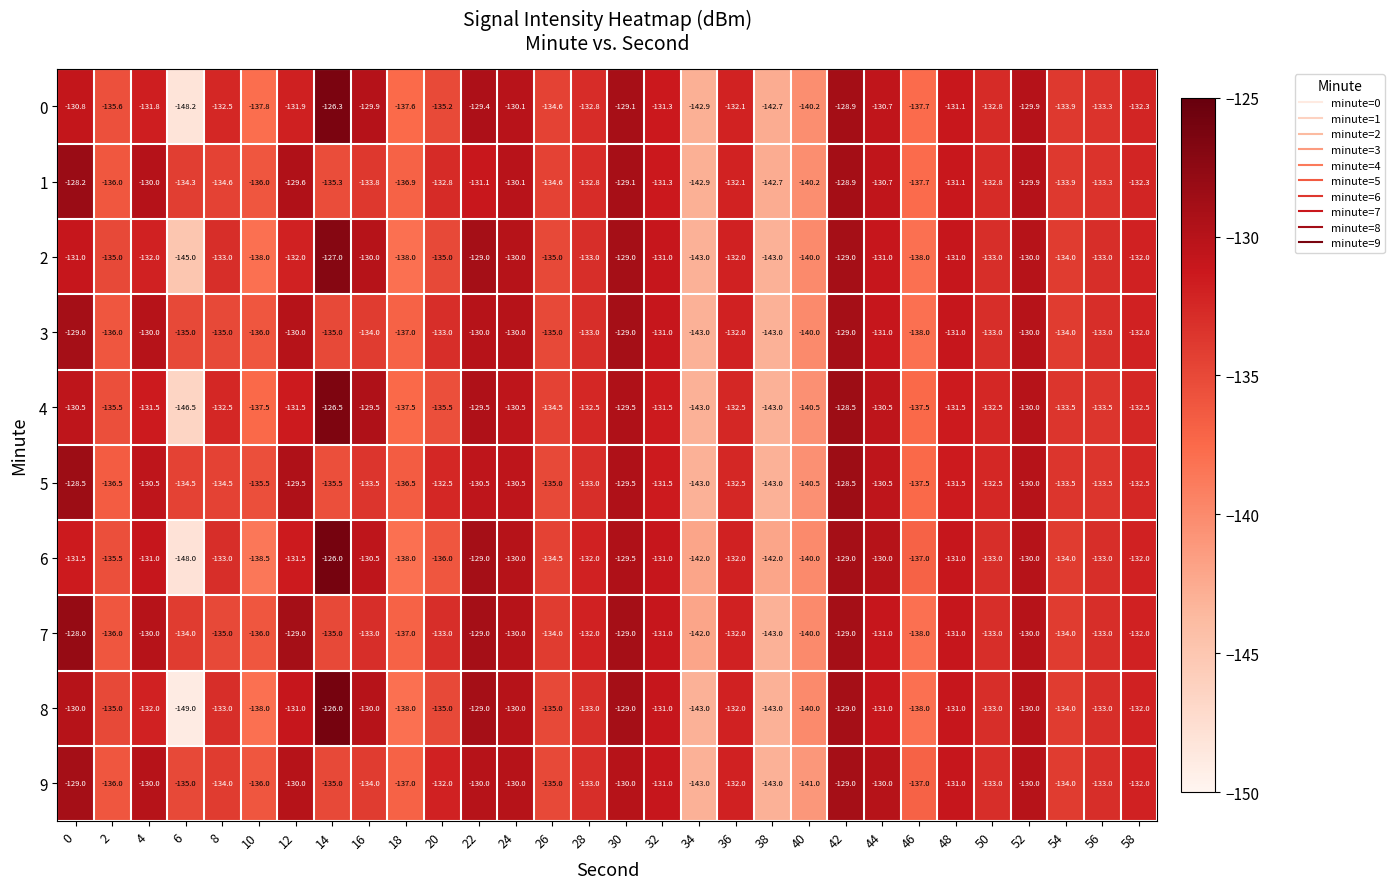

What is the sum of the 3 values at 24 and 58?

-262.0